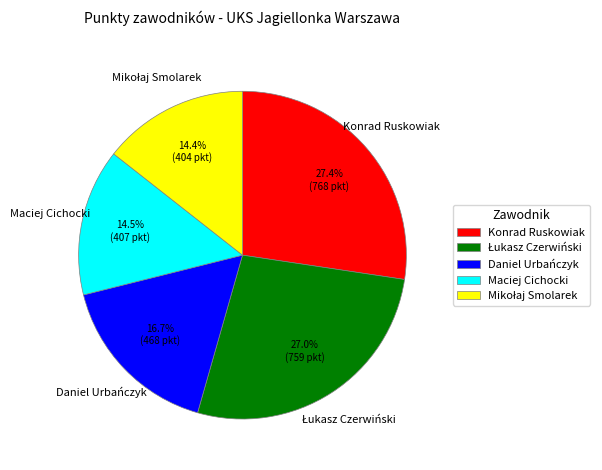

Approximately how many times larger is the value at Daniel Urbańczyk compared to Konrad Ruskowiak?

0.6